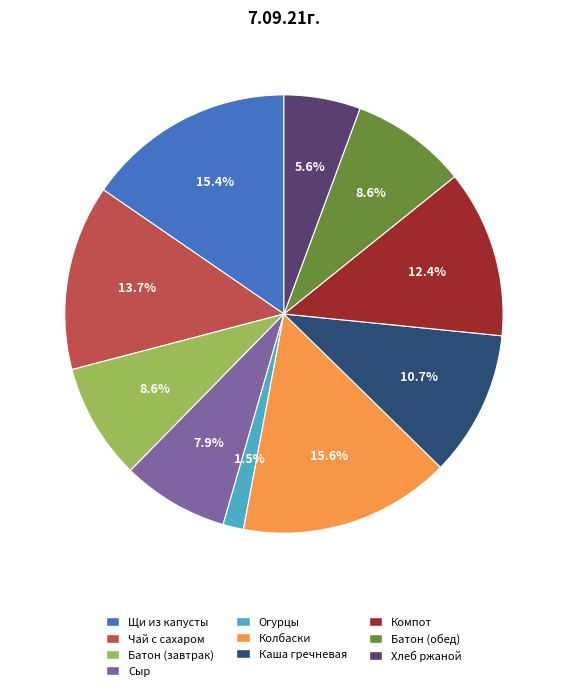

Is there a majority slice in this chart?

No